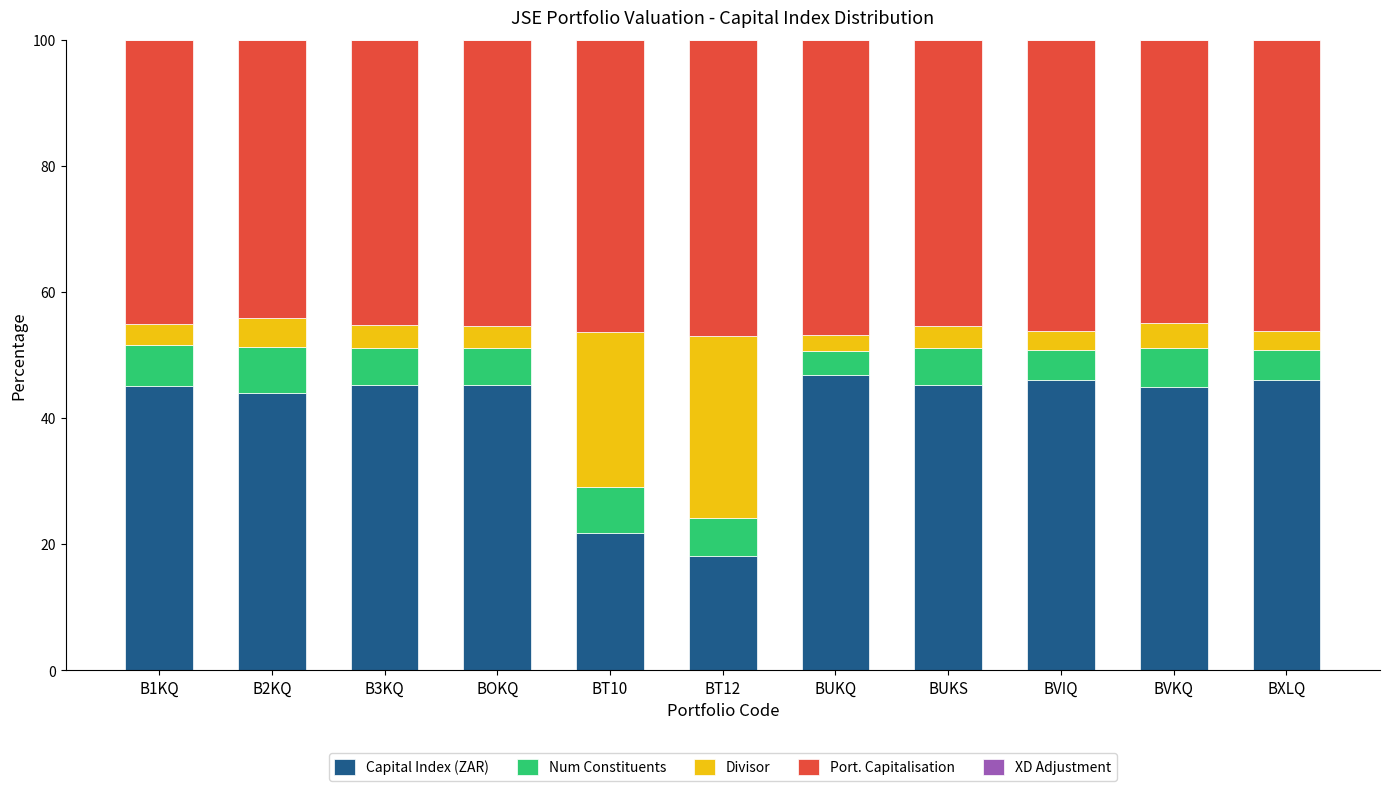

What is the highest value of the Capital Index (ZAR) series?

46.8